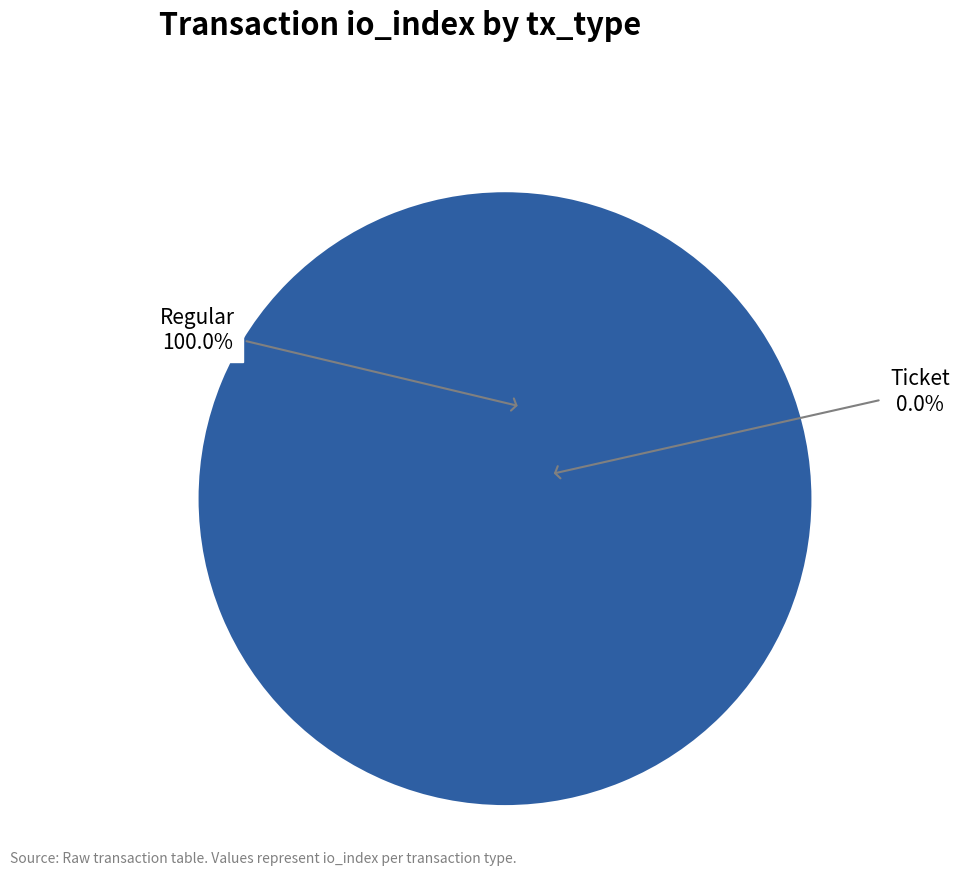

Which category accounts for the majority?

Regular